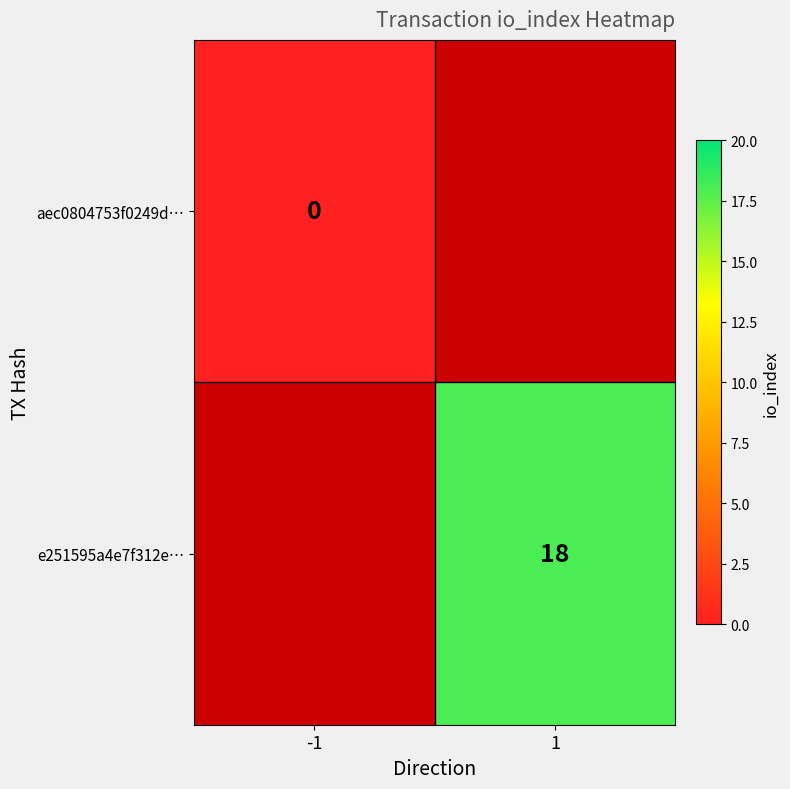

The e251595a4e7f312e… series shows 18 at 1. True or false?

True